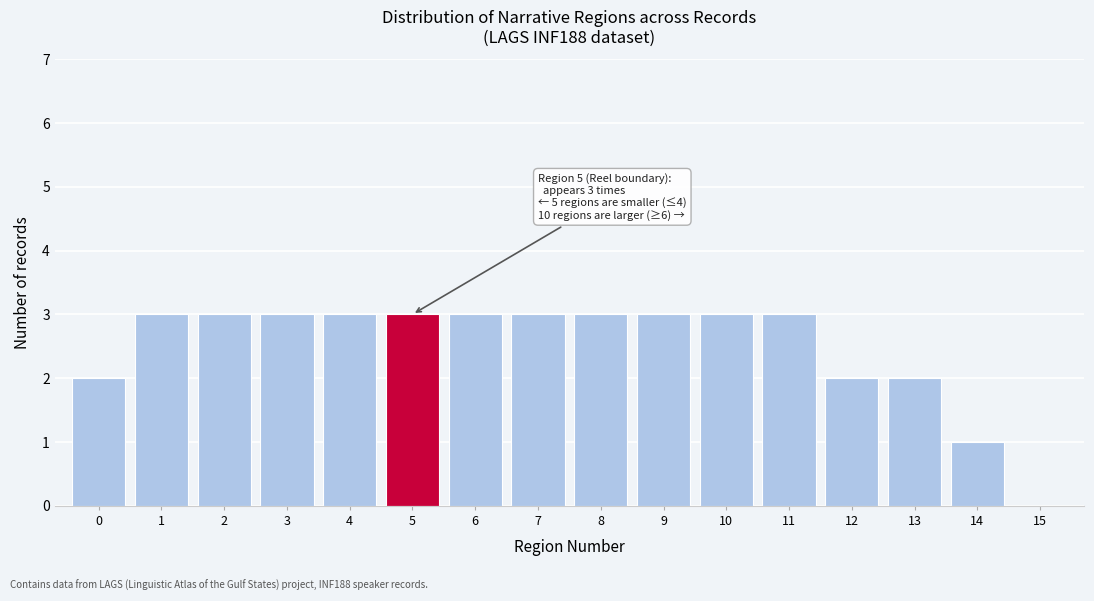

Reading left to right, what are all the values shown in this chart?

0=2	1=3	2=3	3=3	4=3	5=3	6=3	7=3	8=3	9=3	10=3	11=3	12=2	13=2	14=1	15=0